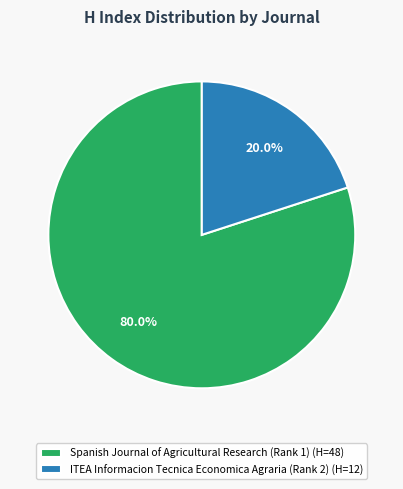

Is the sum of ITEA Informacion Tecnica Economica Agraria (Rank 2) and Spanish Journal of Agricultural Research (Rank 1) greater than half?

Yes